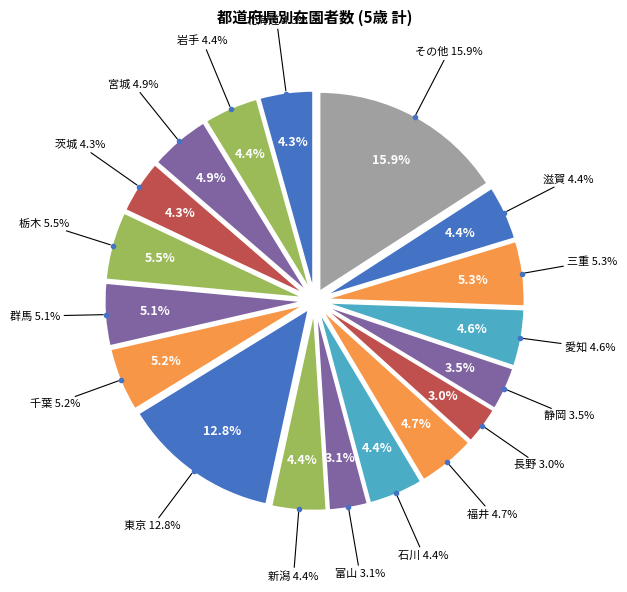

Do 新潟 and 山形 together represent more than half of the pie?

No